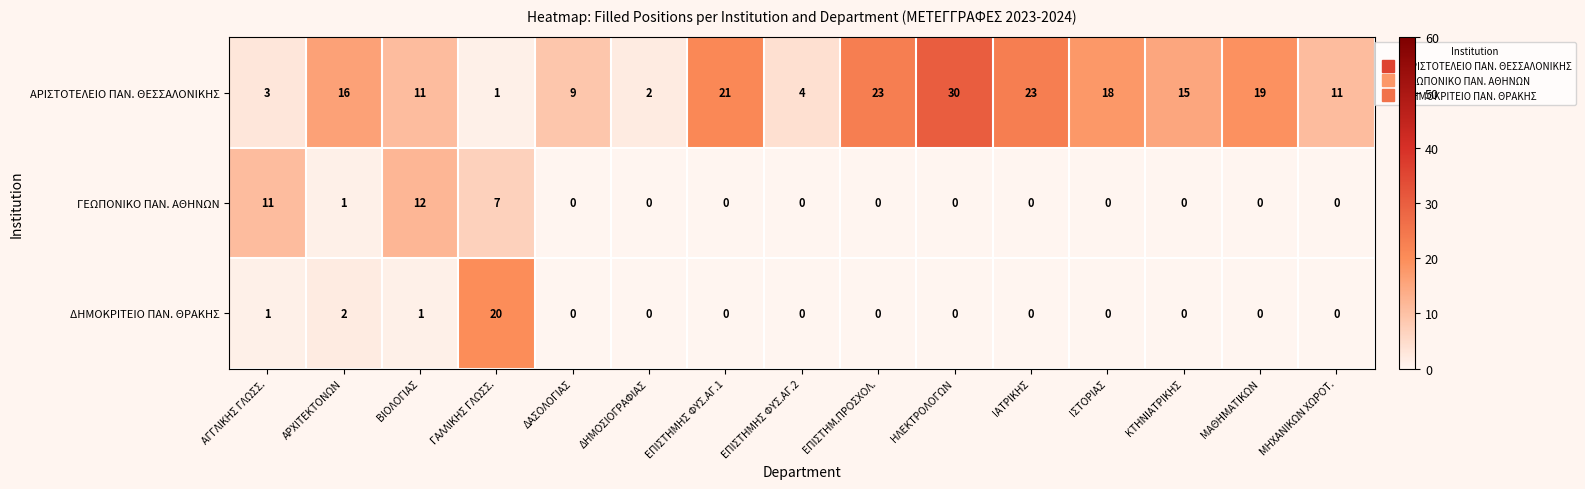

What is the greatest value displayed?

30